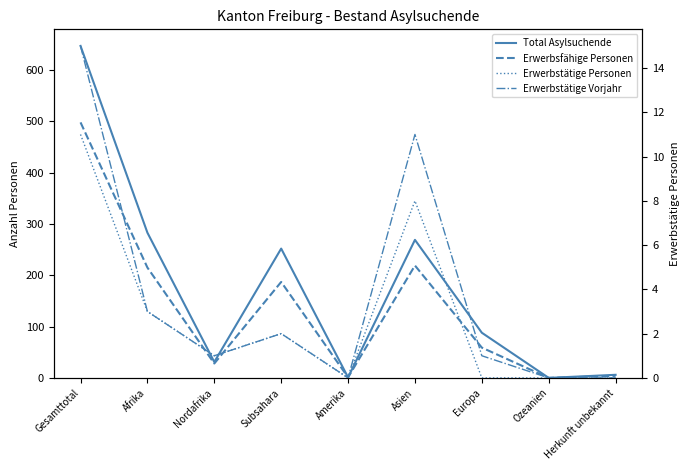

Between Herkunft unbekannt and Europa, which is larger?

Europa